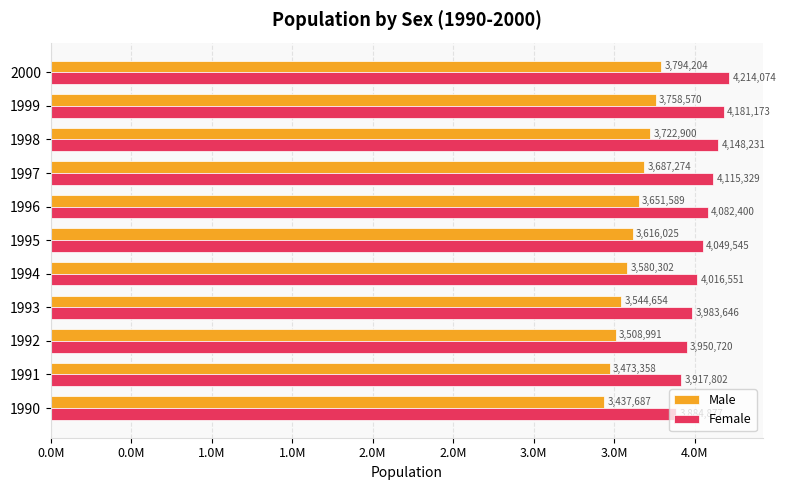

What are all the series names shown in the legend?

Male, Female